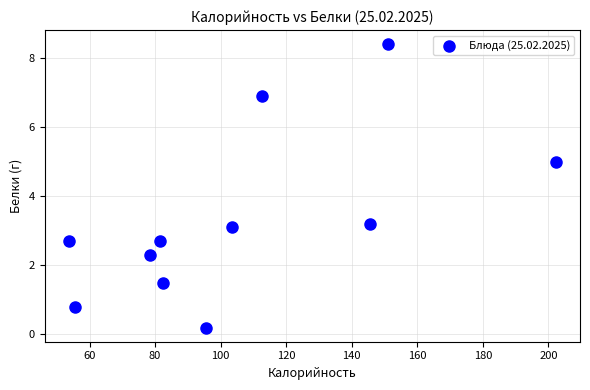

What is the range of X values (max minus min)?

148.5